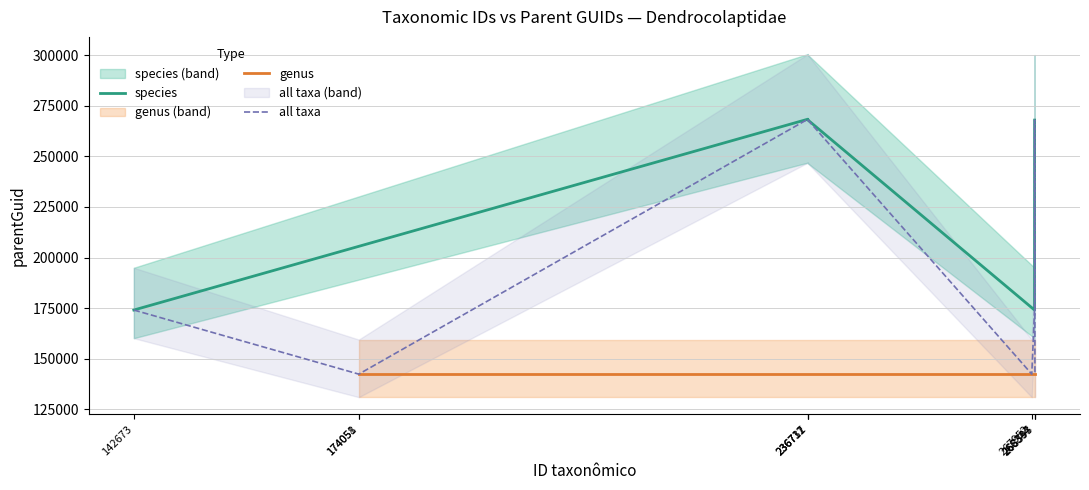

What is the minimum value shown in the chart?

142367